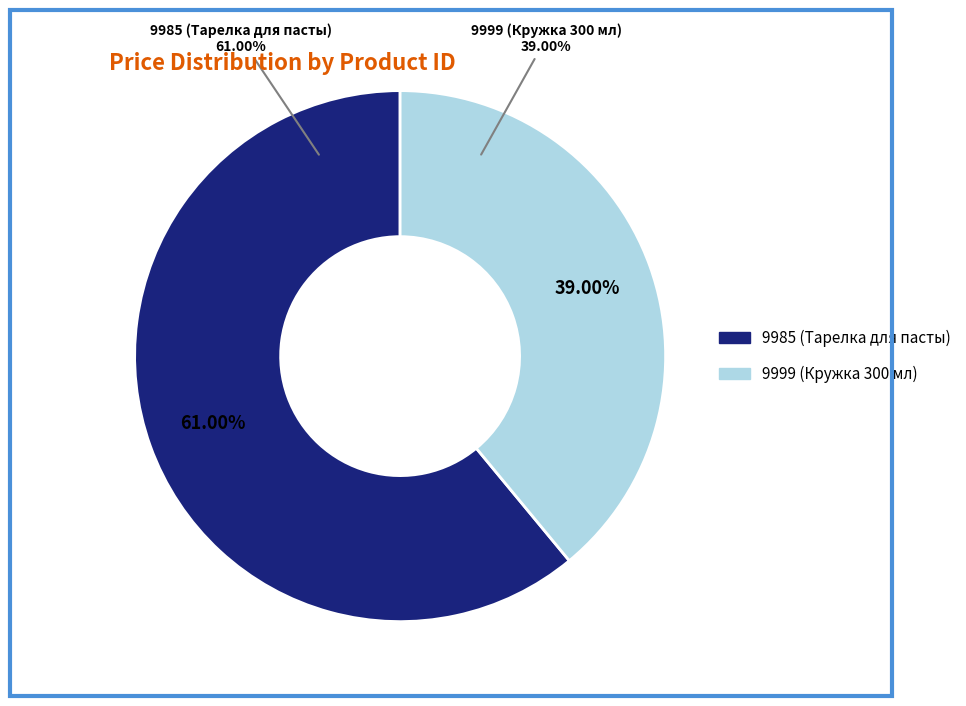

Rank the categories by value from highest to lowest.

9985, 9999